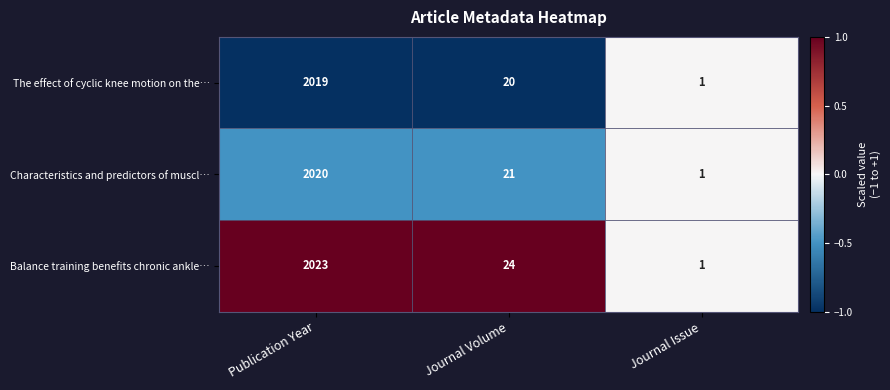

Where is Characteristics and predictors of muscl… nearest to the value 1010?

Journal Volume